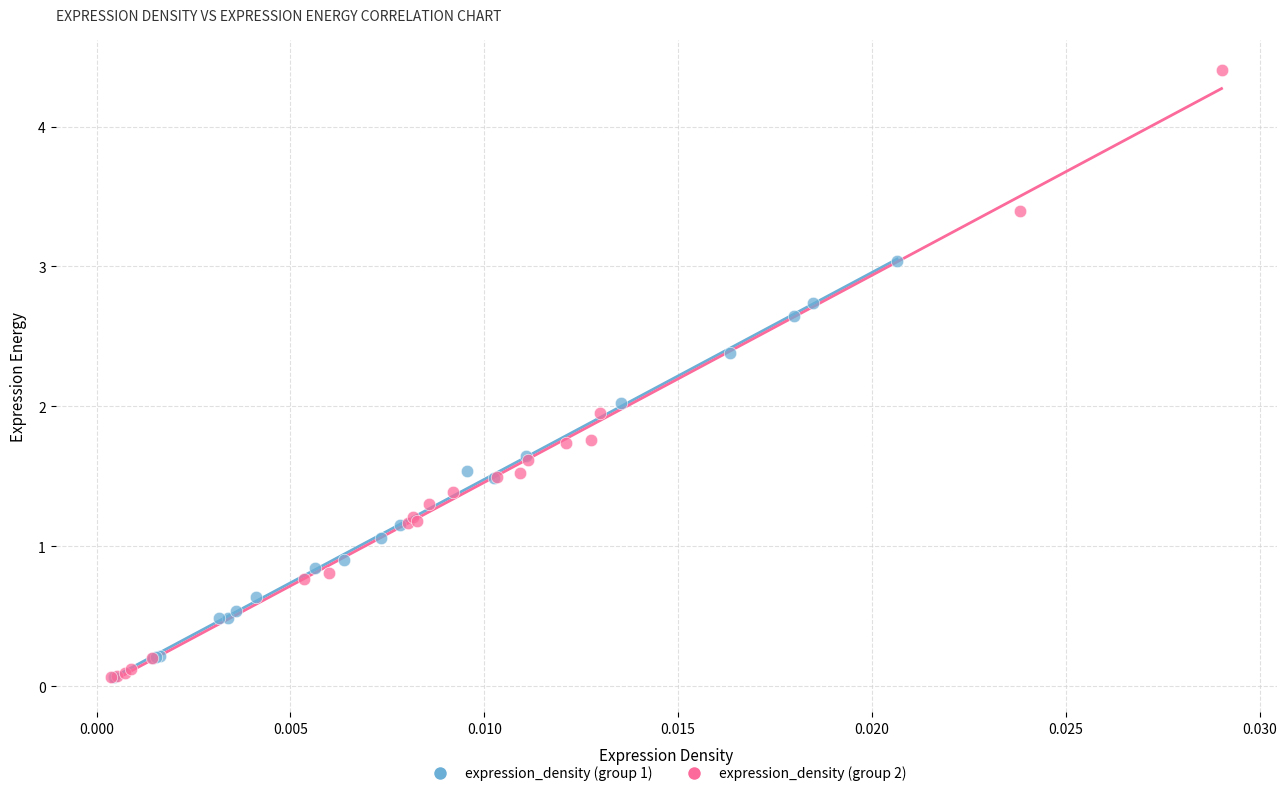

Which series has the widest spread of Y values?

expression_density (group 2)